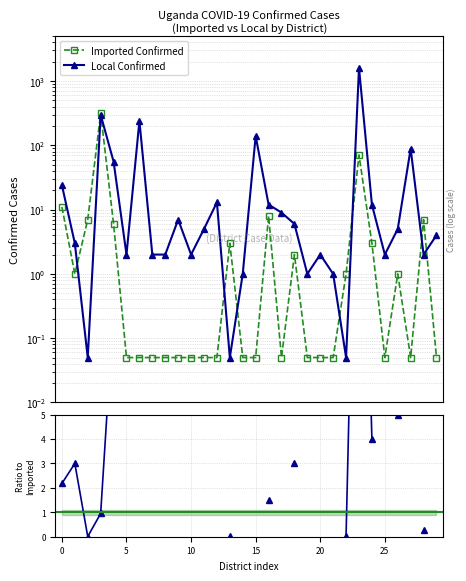

What is the maximum value shown in the chart?

1615.0